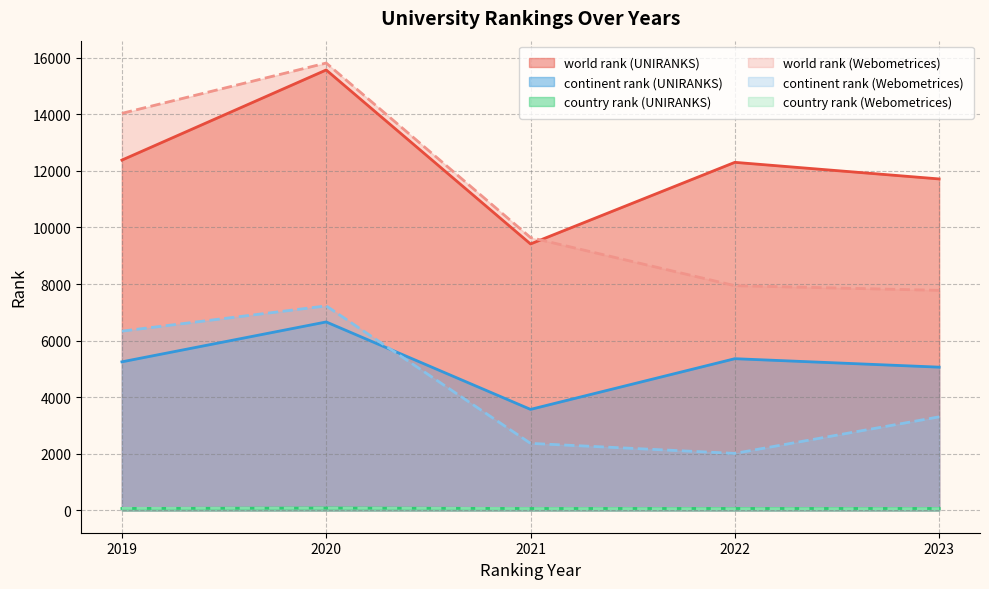

True or false: world rank (UNIRANKS) and country rank (Webometrices) intersect in this chart.

False